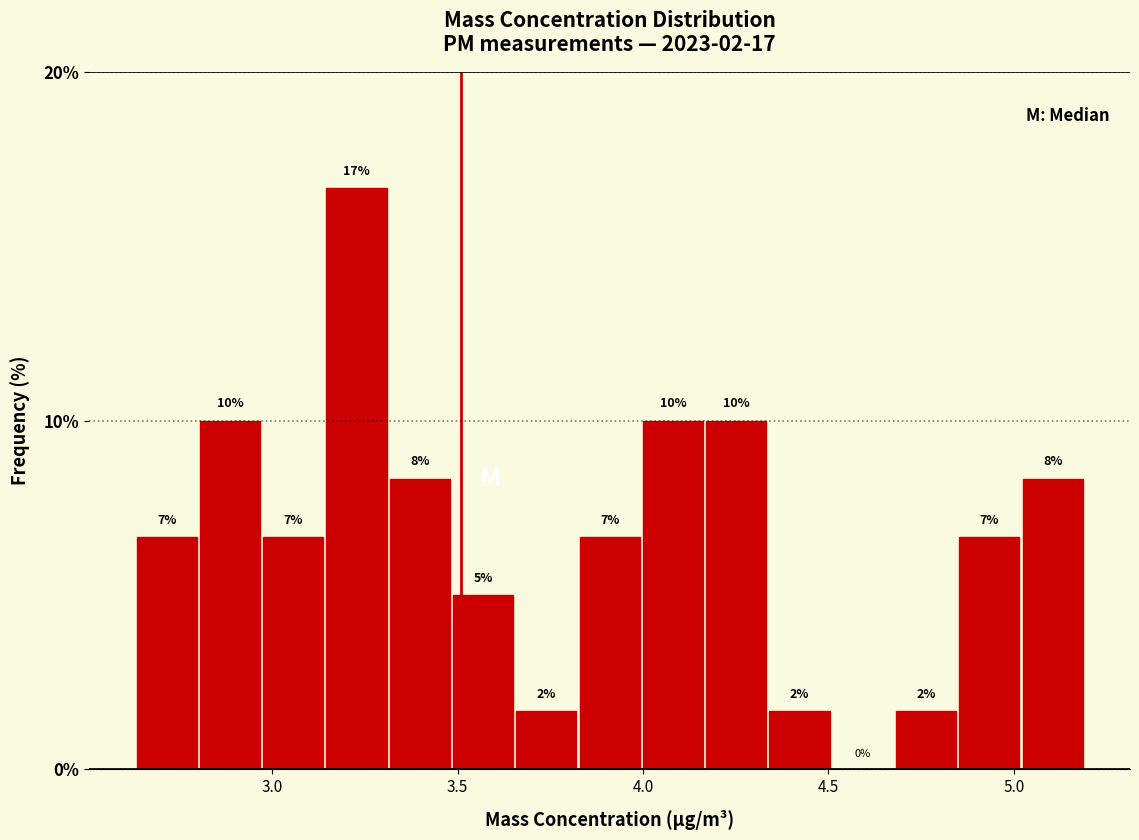

Read against the x-axis, roughly where is the centre of the tallest bar?

3.25